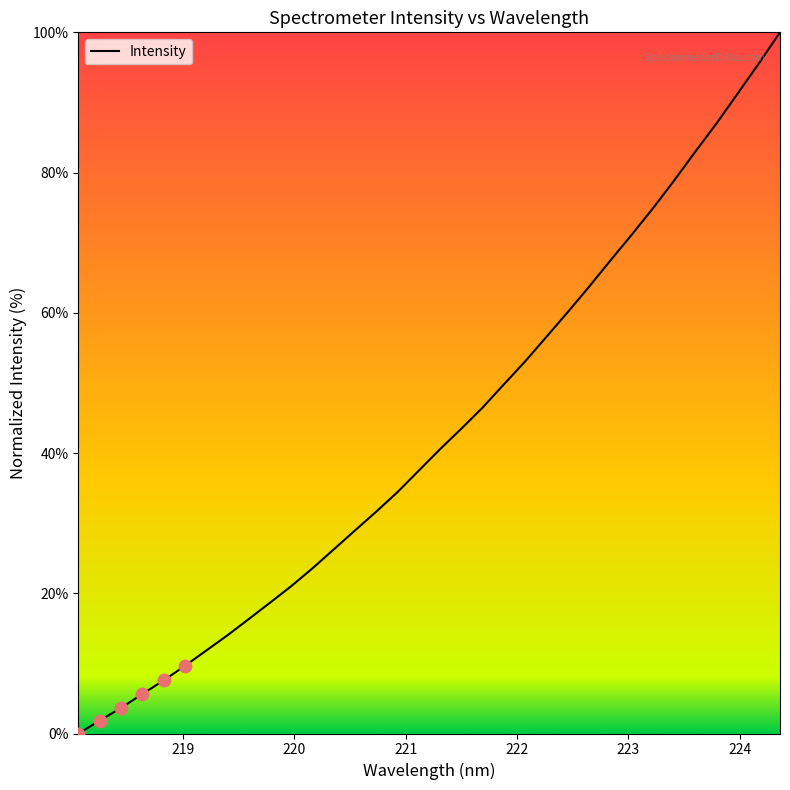

What is the maximum value shown in the chart?

100.0